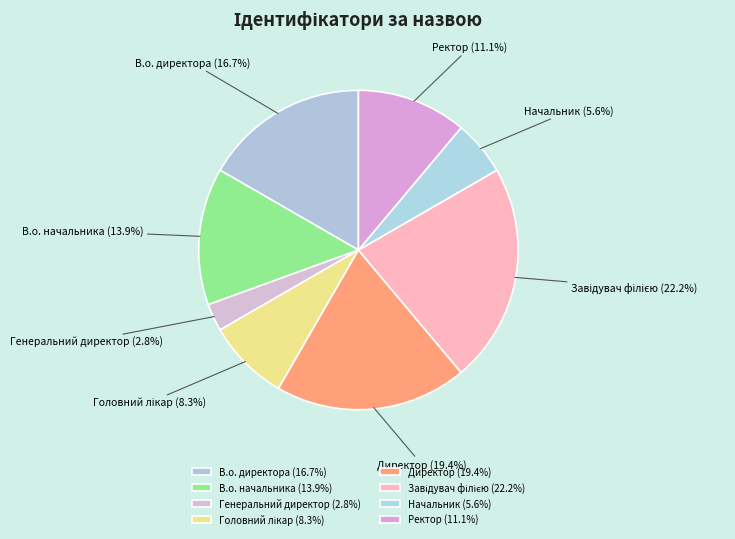

Does any single category account for the majority?

No